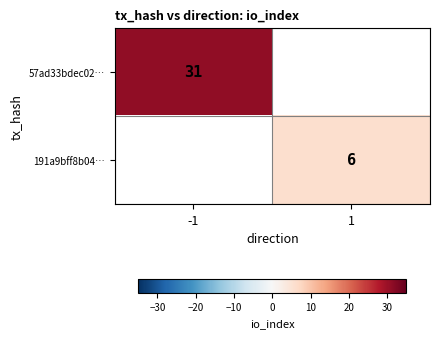

The 57ad33bdec02… series shows 7 at -1. True or false?

False